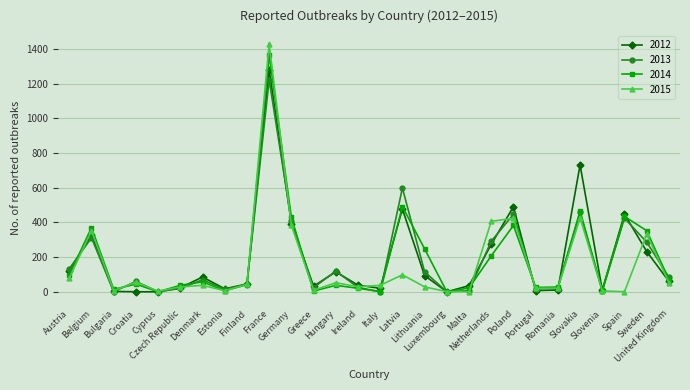

At which label does 2013 reach its peak?

France